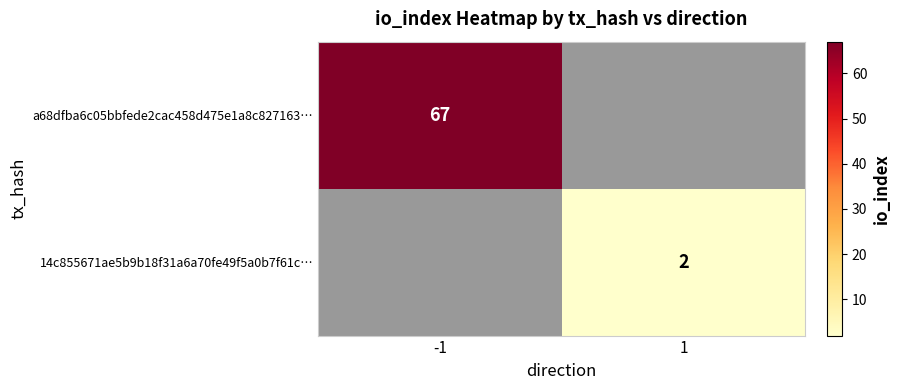

Which label corresponds to the largest value in the chart?

-1